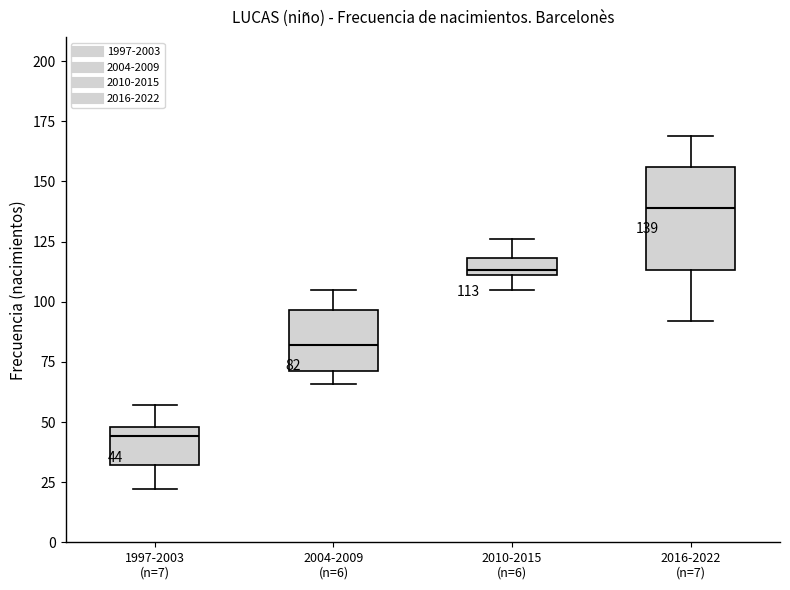

Comparing the boxes themselves (not the whiskers), which one is the tallest?

2016-2022 (n=7)